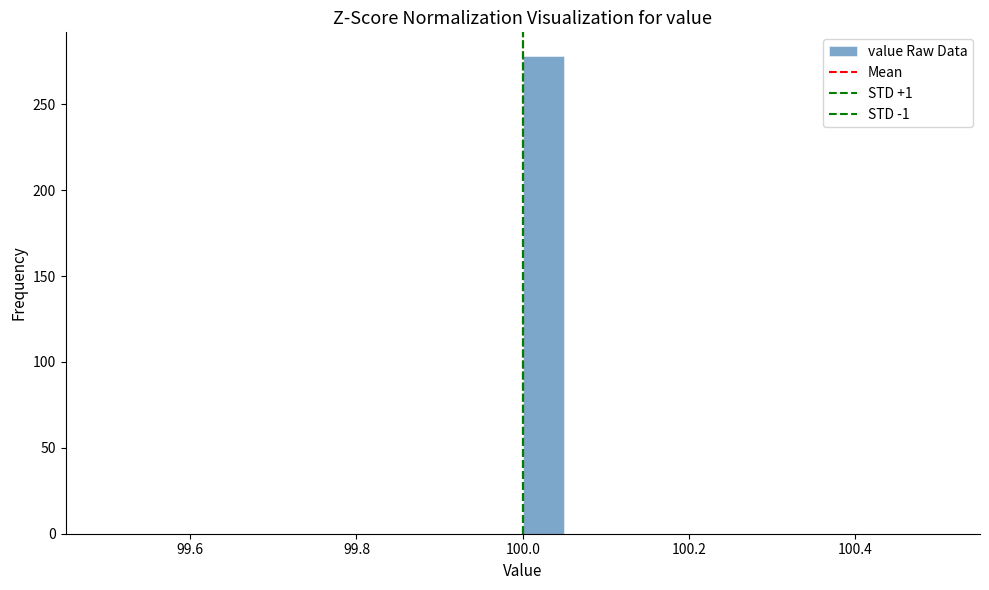

Around what value on the x-axis is the tallest bar? Give the approximate position of its centre, as read against the axis.

100.02